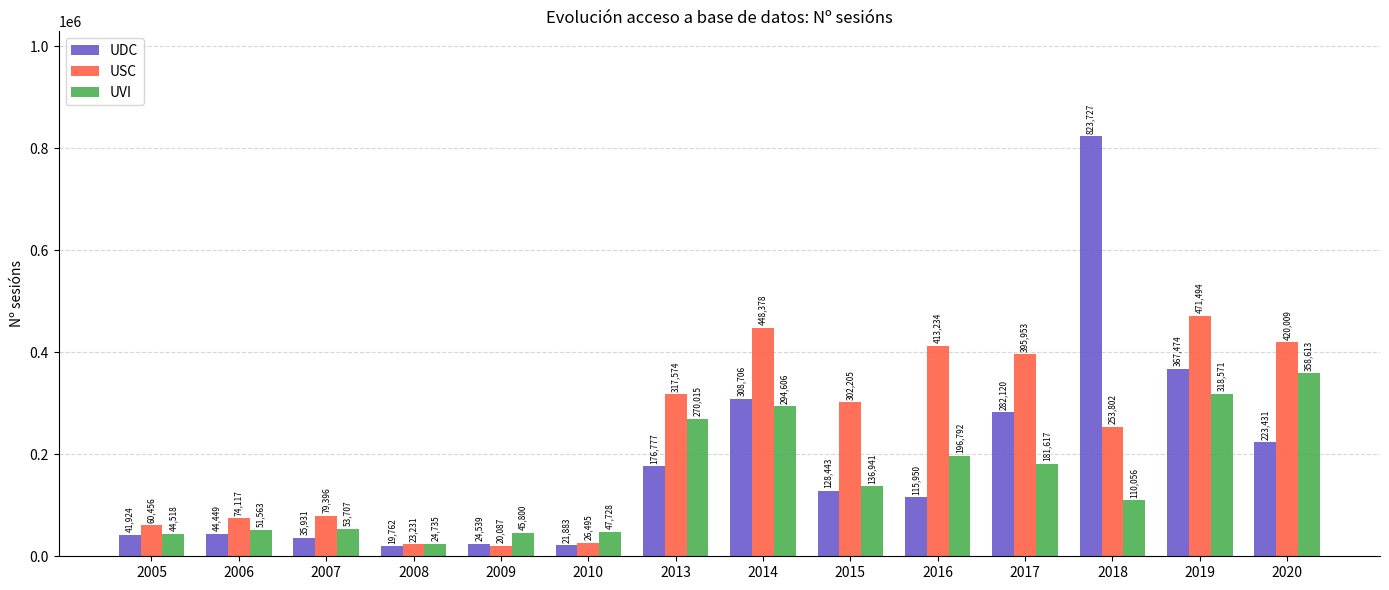

Which series changed the most between 2005 and 2017?

USC